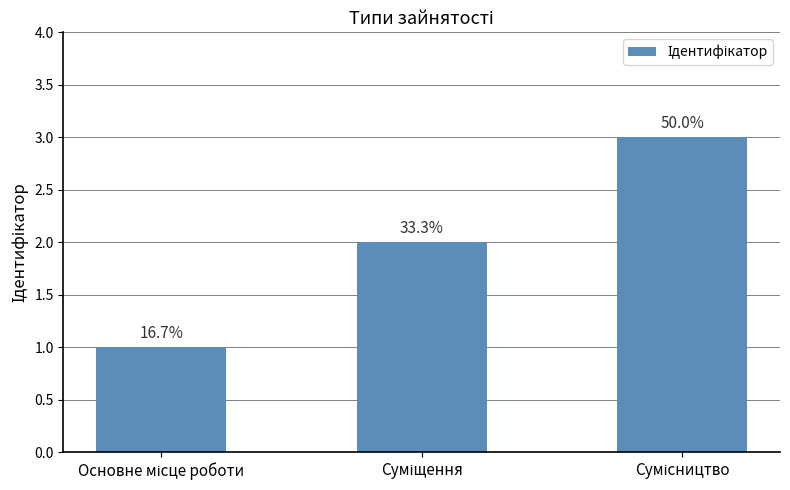

Does the chart contain any negative values?

No